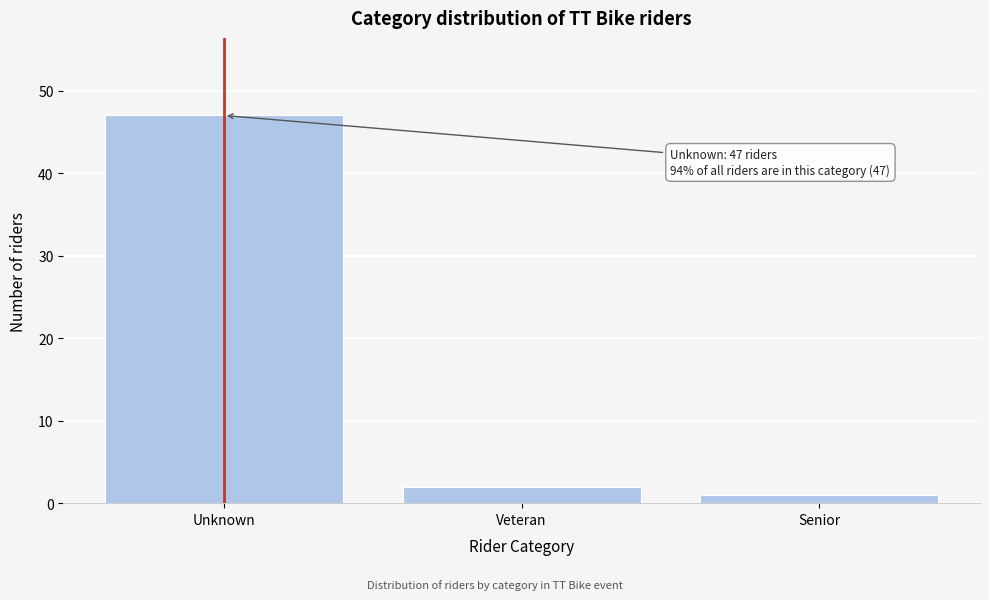

Reading left to right, transcribe all the data shown in this chart.

Unknown=47	Veteran=2	Senior=1